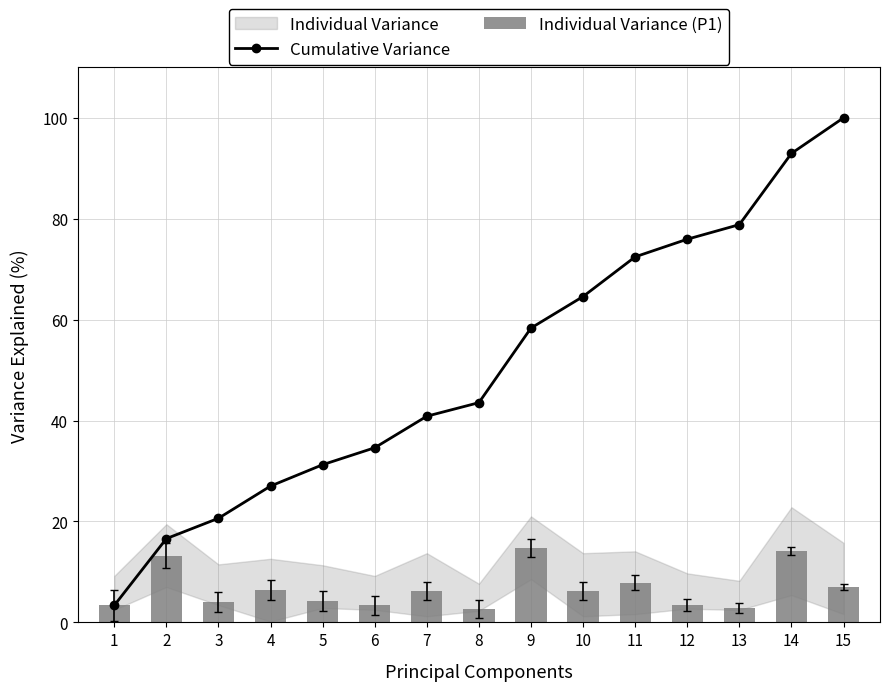

What is the approximate value of Cumulative Variance at 14?

92.9